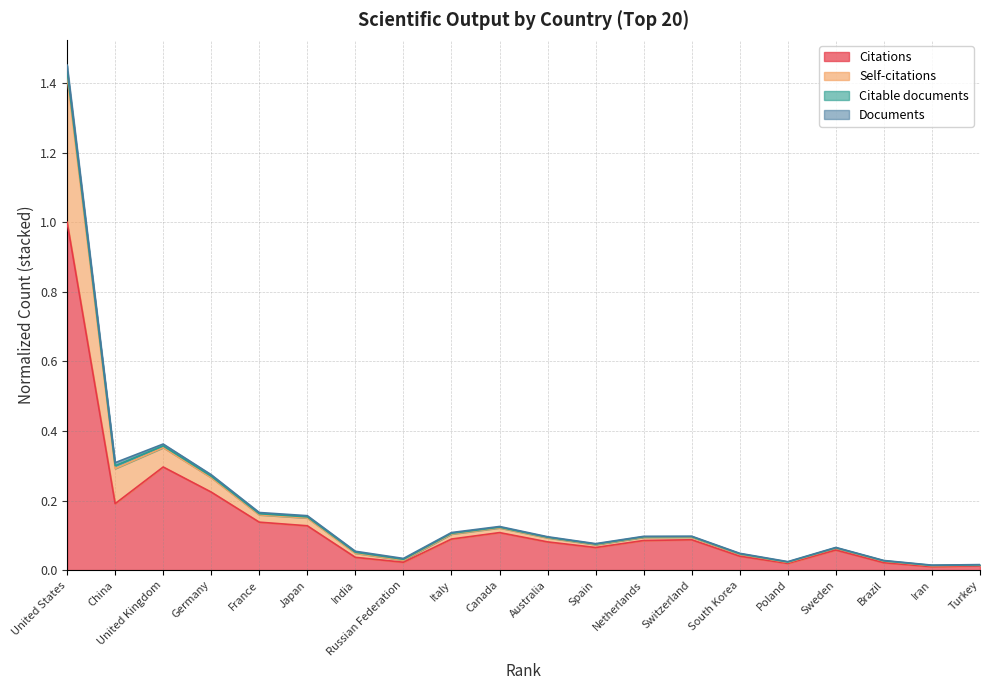

At which category is the sum across all series the highest?

United States